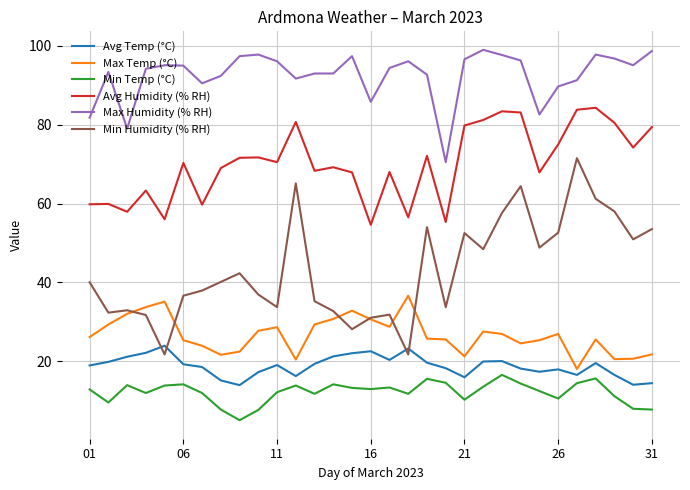

True or false: Avg Temp (°C) and Min Temp (°C) intersect in this chart.

False